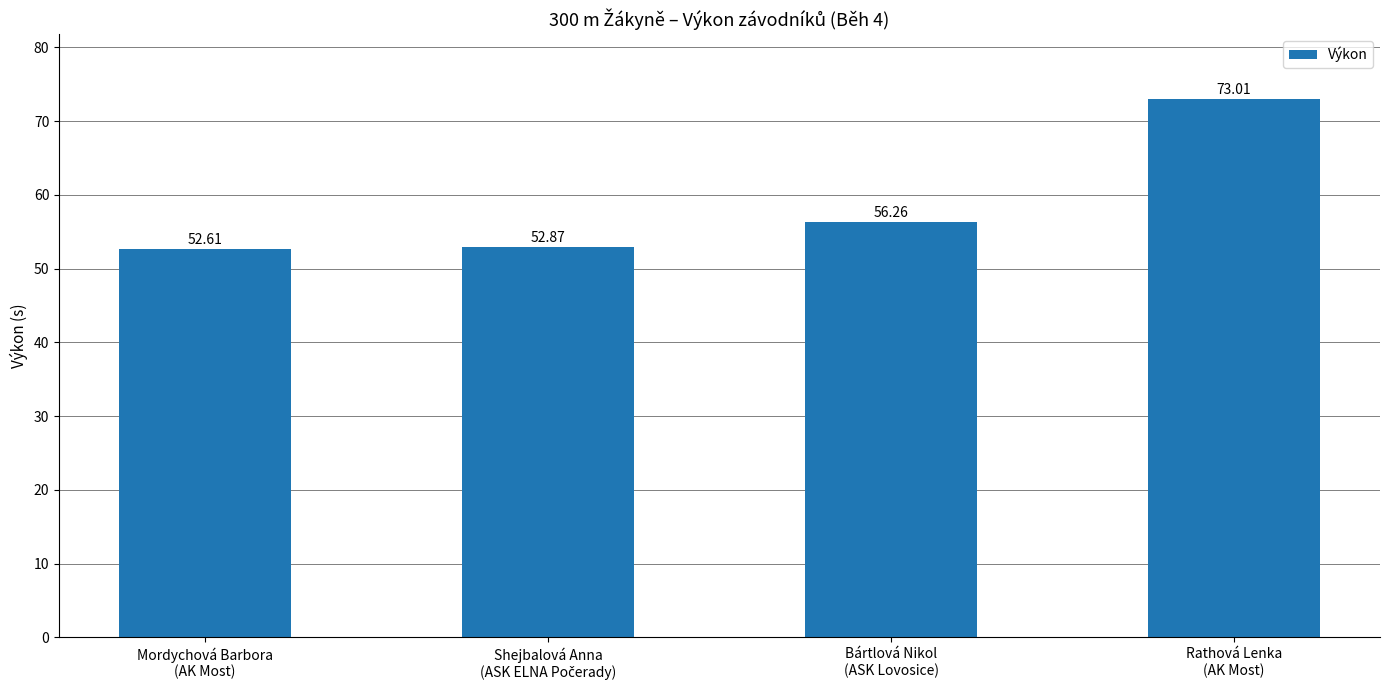

Reading right to left, extract all data points from this chart.

73.0	56.3	52.9	52.6